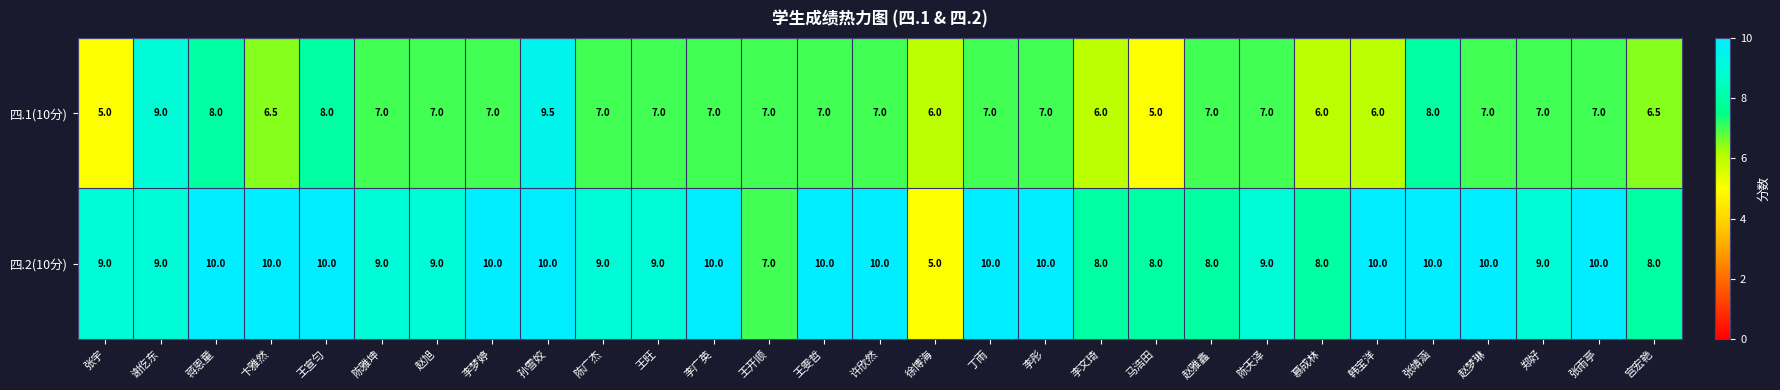

How many 四.1(10分) values are between 6 and 7?

22